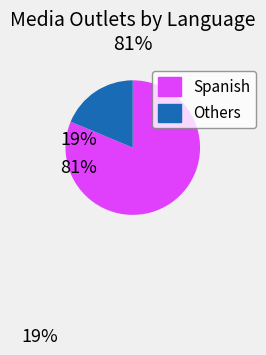

Is there any slice that represents more than half of the pie?

Yes